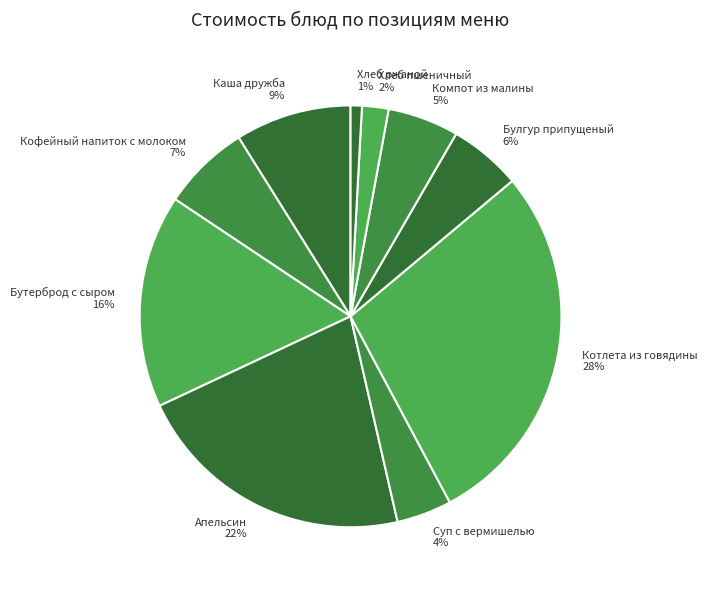

Count the number of slices in the pie.

10